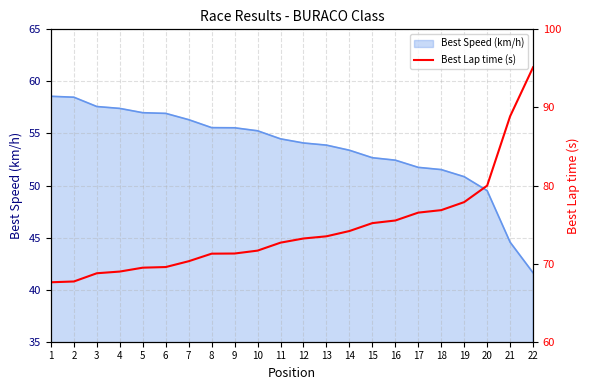

How many lines are shown in the chart?

1